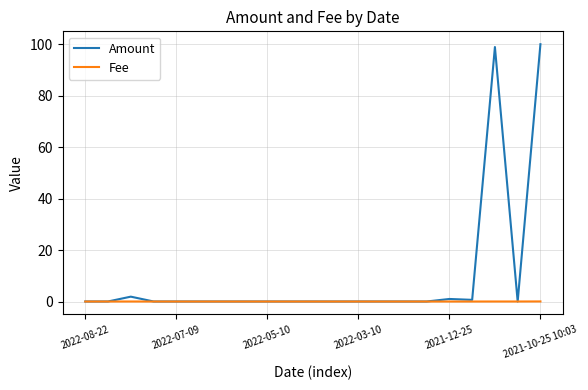

What is the sum of all Amount values?

202.6